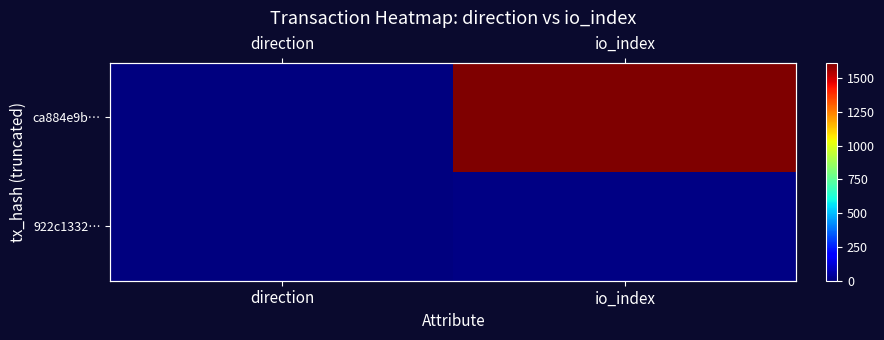

The value of ca884e9b… at direction is -1. True or false?

True